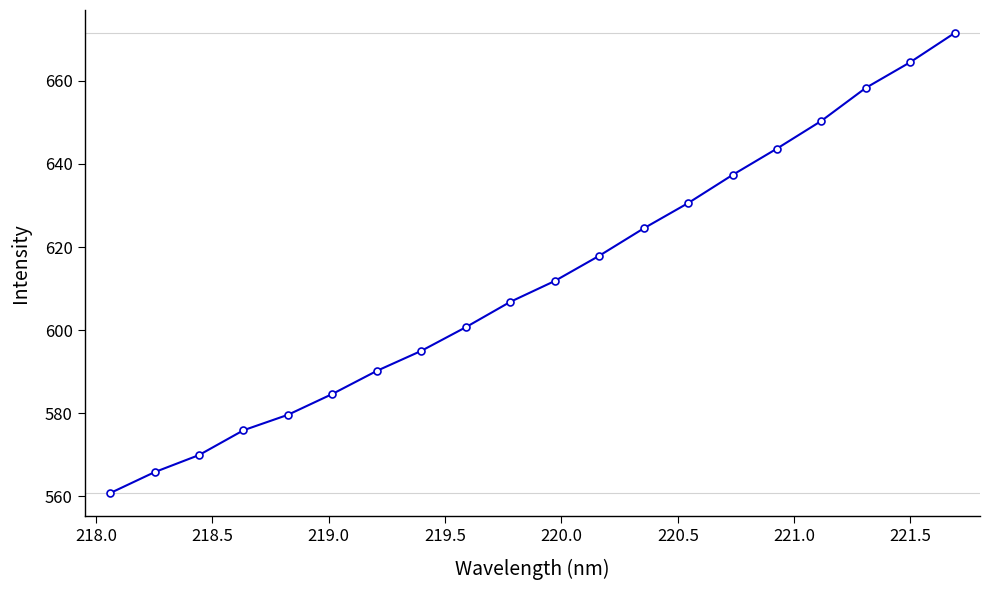

What is the greatest value displayed?

671.5